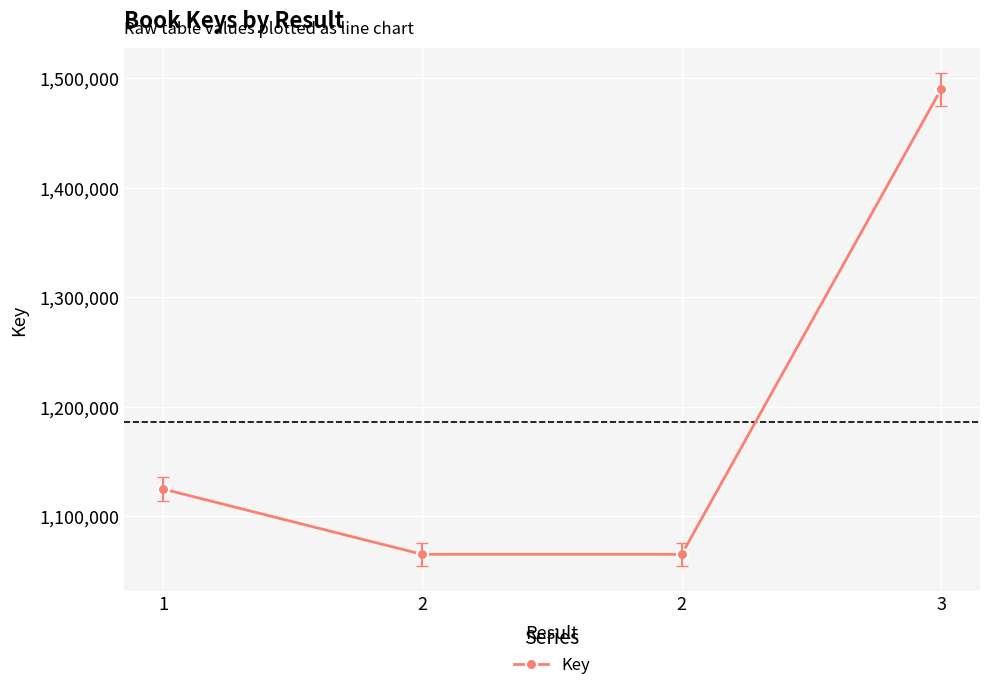

Is this an area chart (filled region under the line)?

No